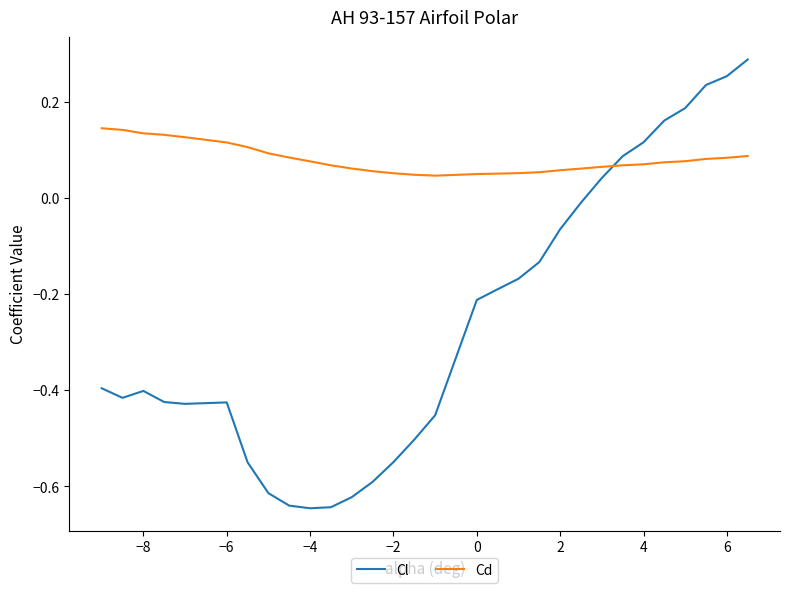

True or false: Cd and Cl intersect in this chart.

True